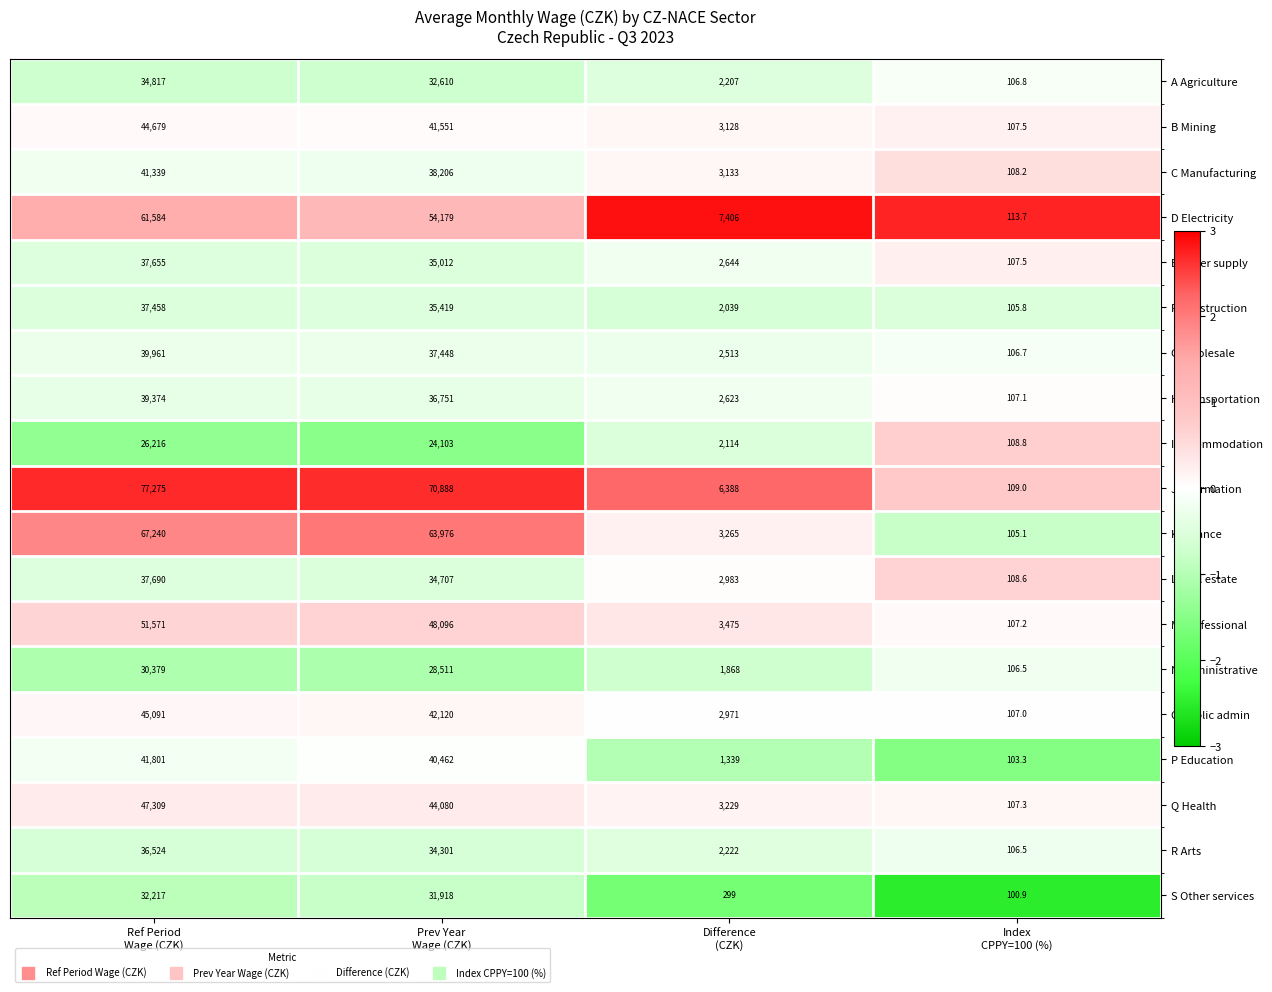

Which series has the largest total across all categories?

J Information